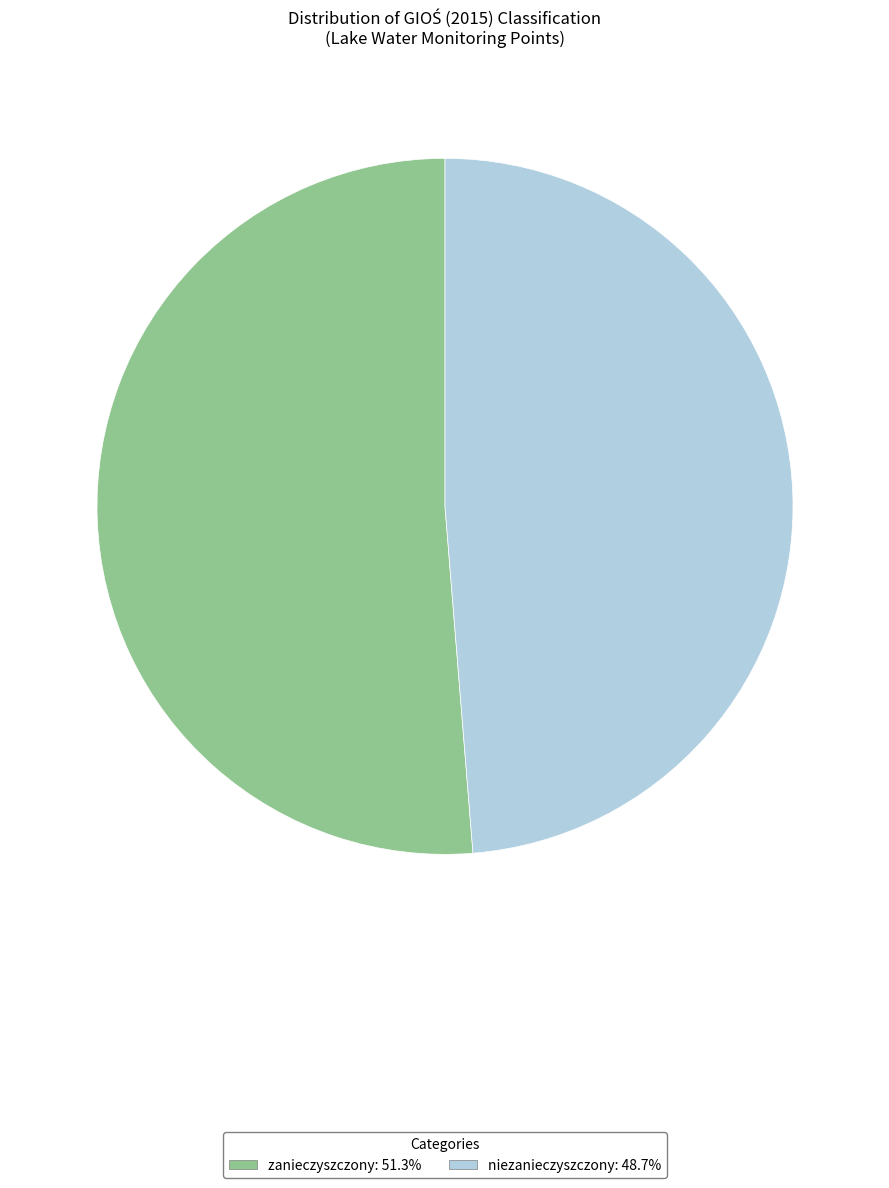

Do niezanieczyszczony and zanieczyszczony together represent more than half of the pie?

Yes